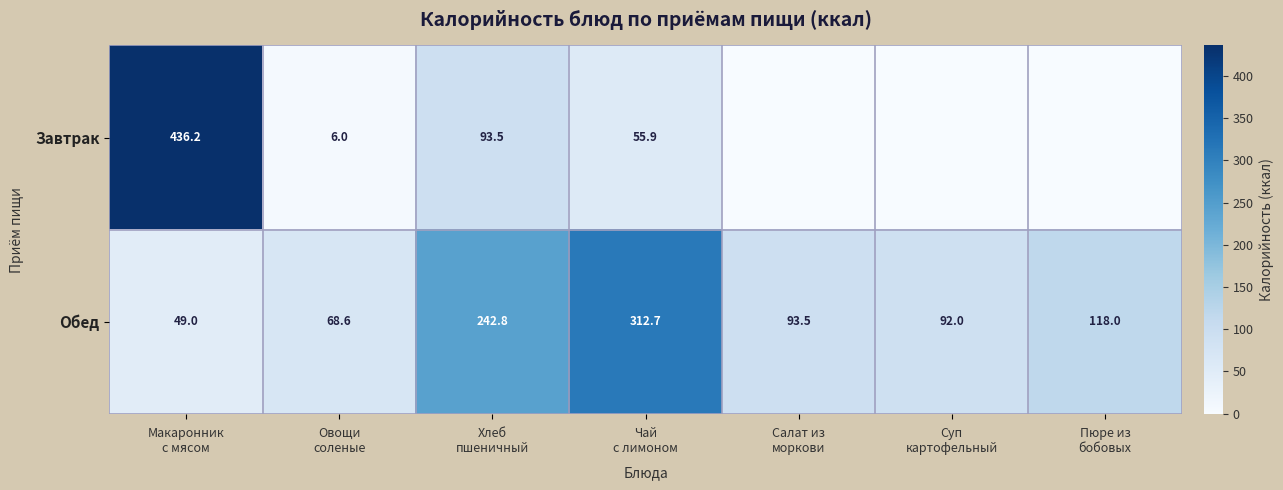

Count the number of categories in the chart.

7